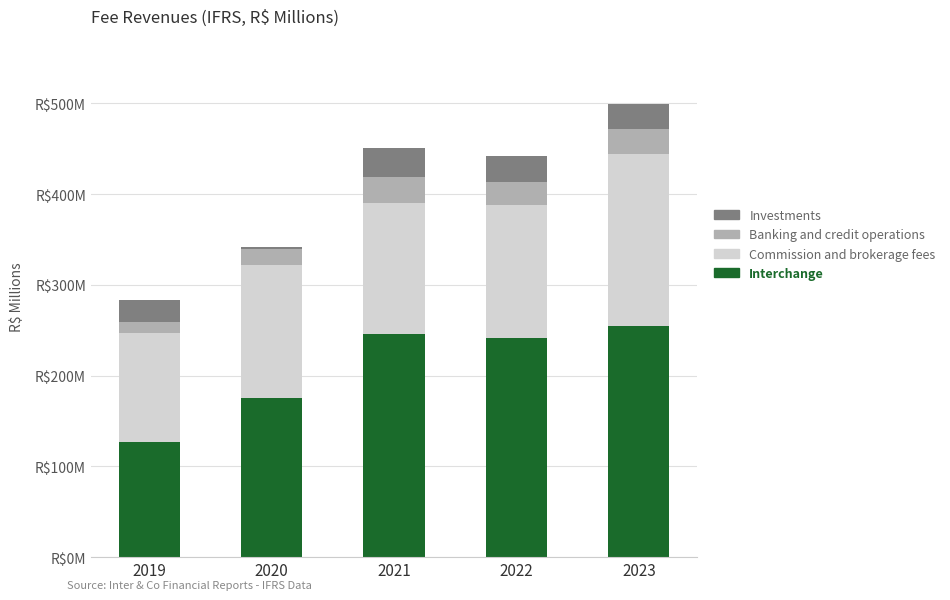

At which category is the sum across all series the highest?

2023